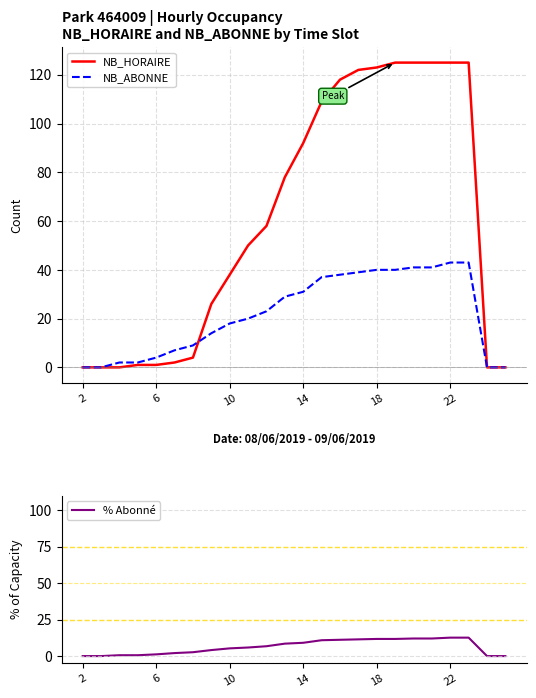

The NB_ABONNE series shows 25 at 10. True or false?

False